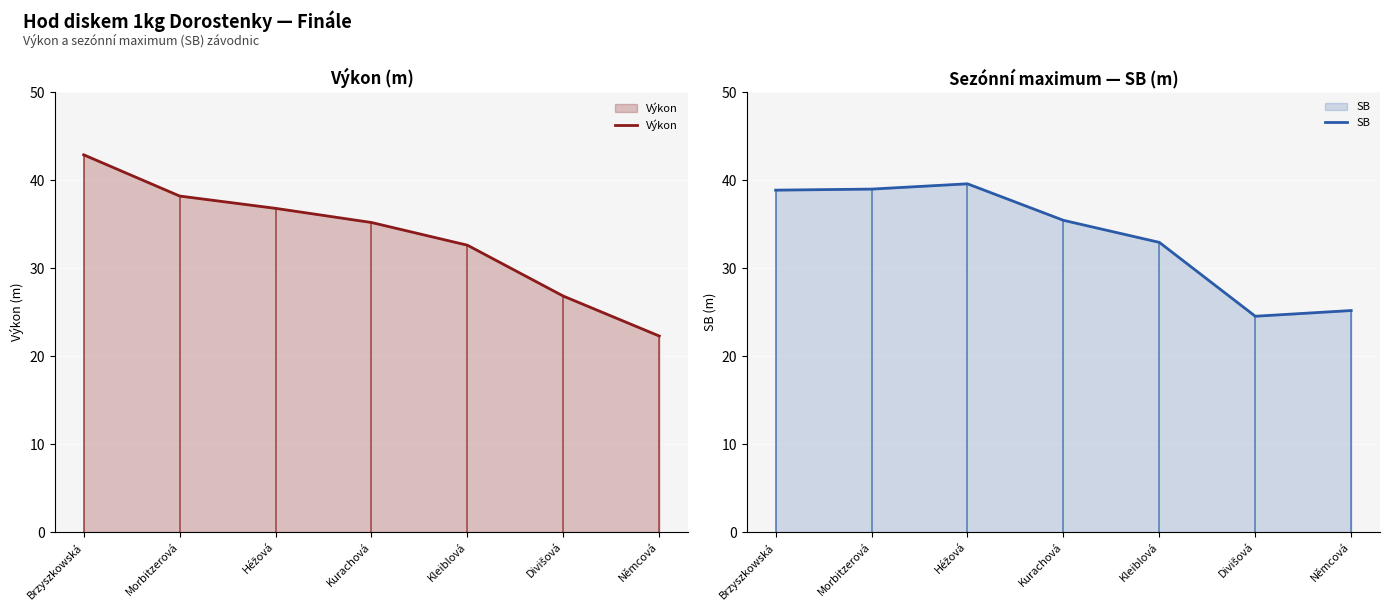

What is the difference between the maximum and minimum values in the SB series?

15.1